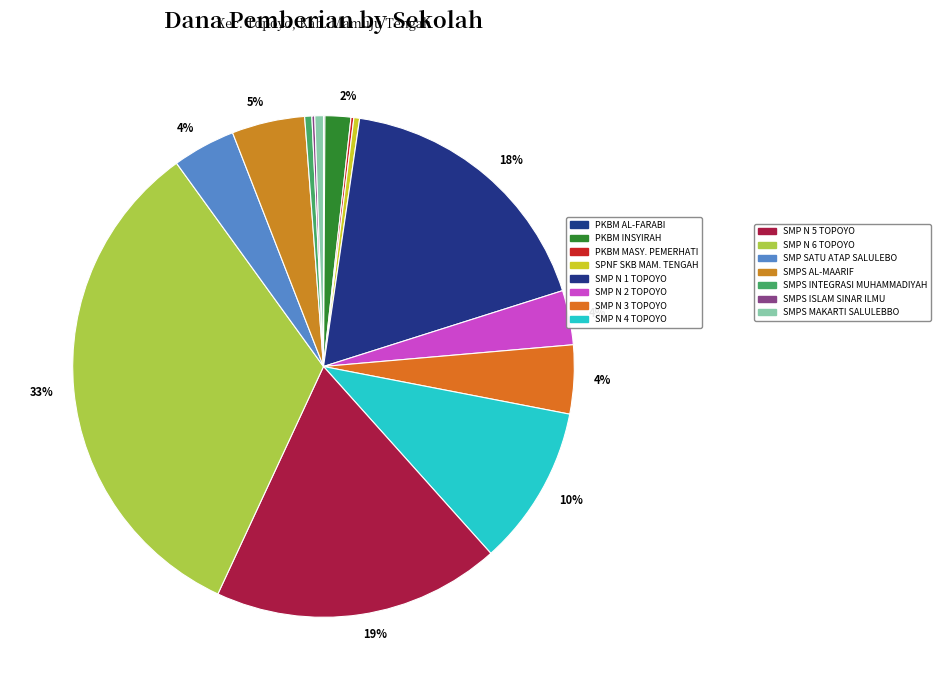

How many slices are in this pie chart?

15